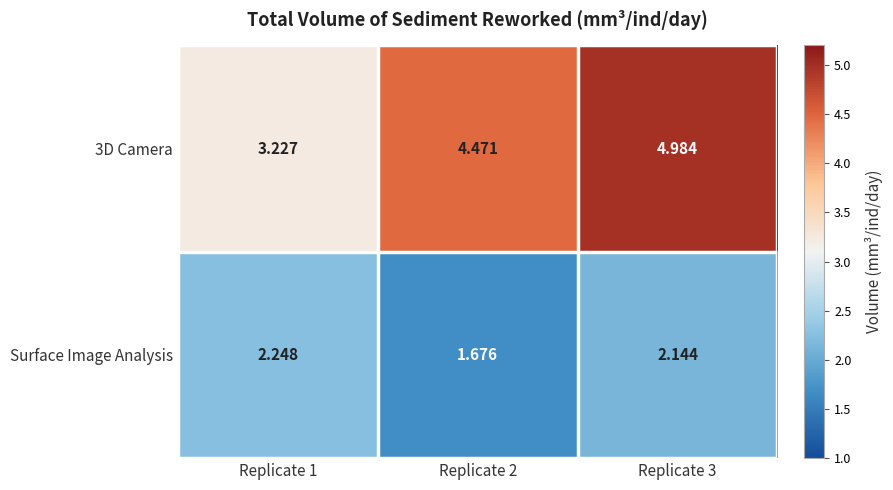

Is the value of 3D Camera at Replicate 1 greater than the value of Surface Image Analysis at Replicate 1?

Yes